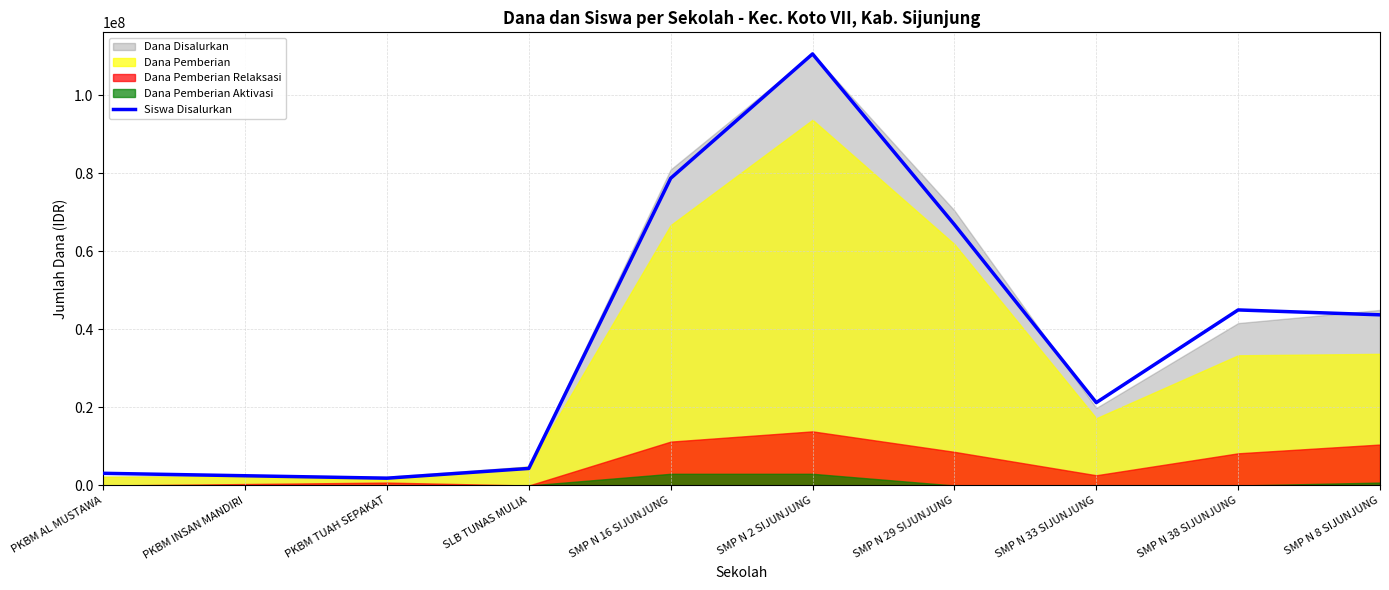

Is it true that the value at PKBM INSAN MANDIRI is 4406536?

False